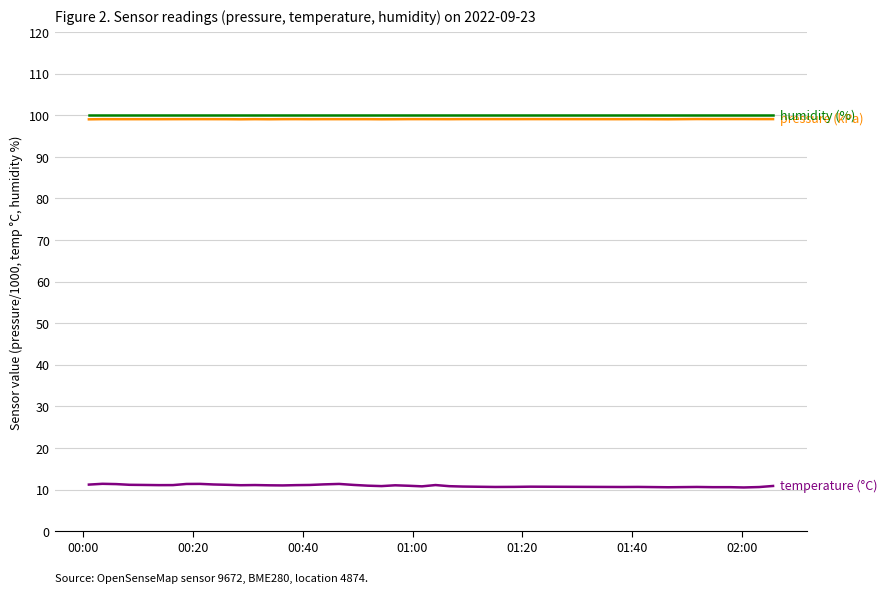

What is the greatest value displayed?

100.0